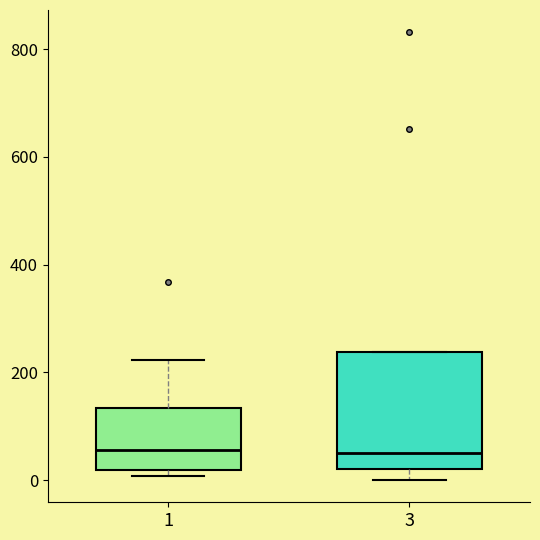

Which box is the tallest, from its lower edge to its upper edge?

3